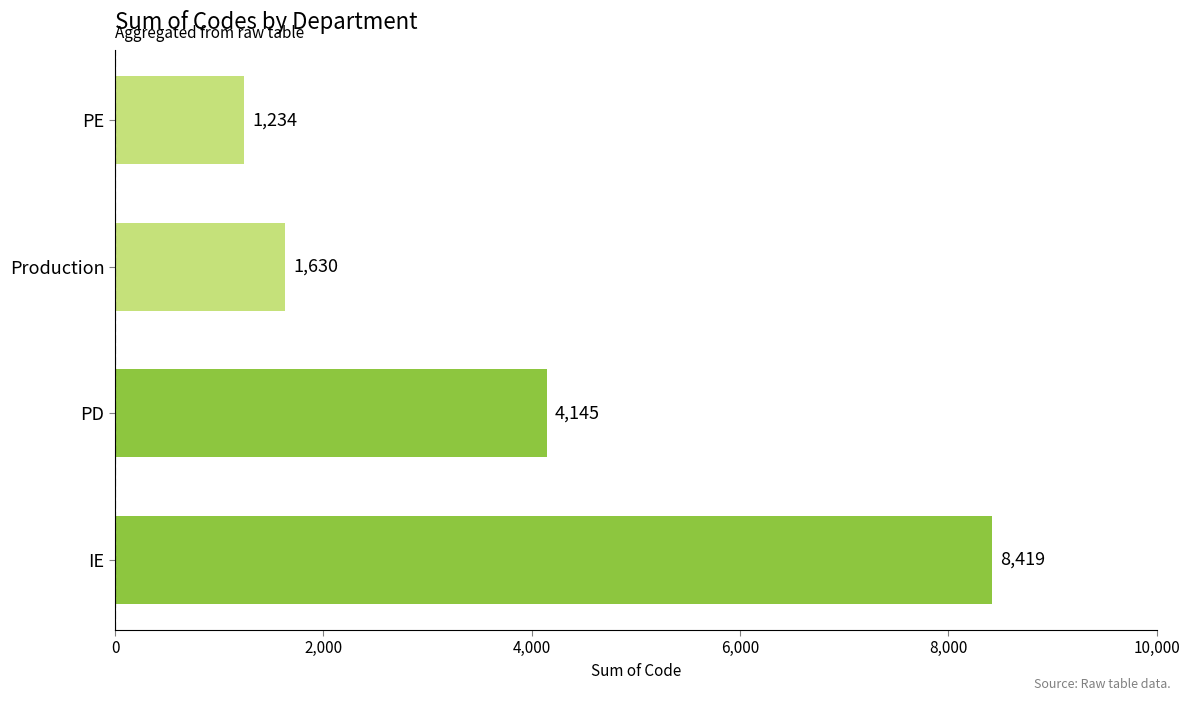

The value at PD is 4145. True or false?

True